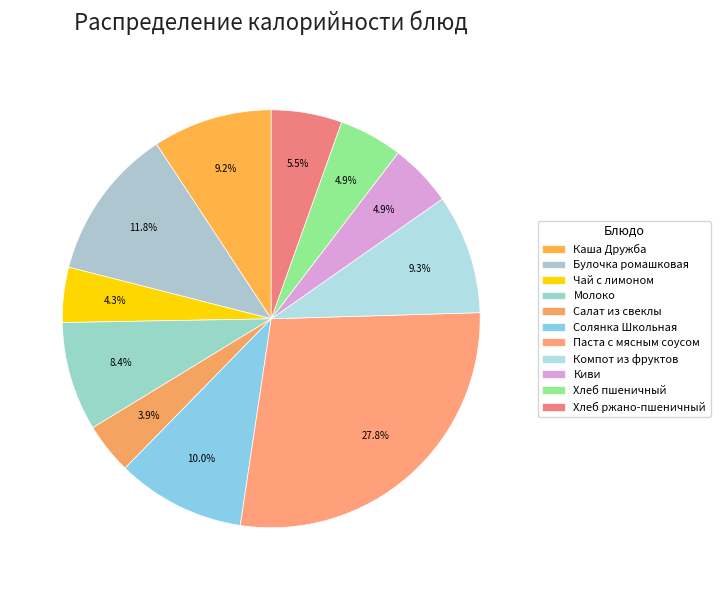

How many slices are in this pie chart?

11